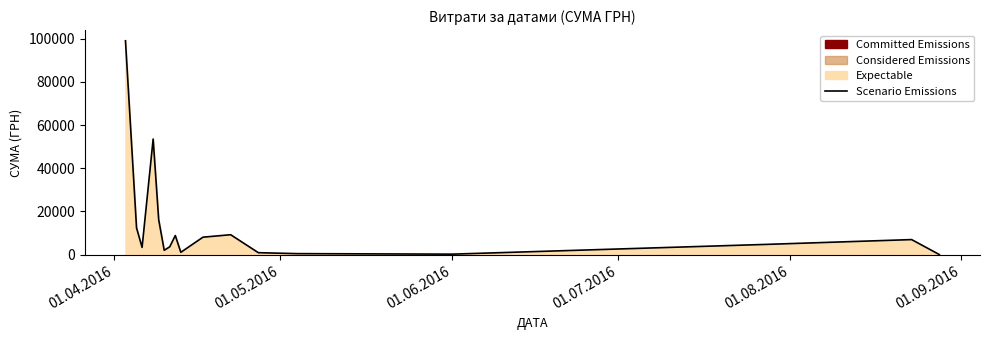

What is the greatest value displayed?

98963.0